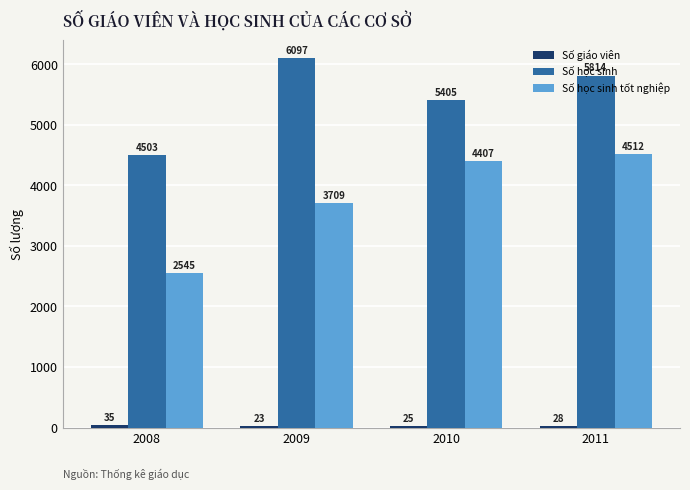

Rank the categories by Số học sinh value from highest to lowest.

2009, 2011, 2010, 2008